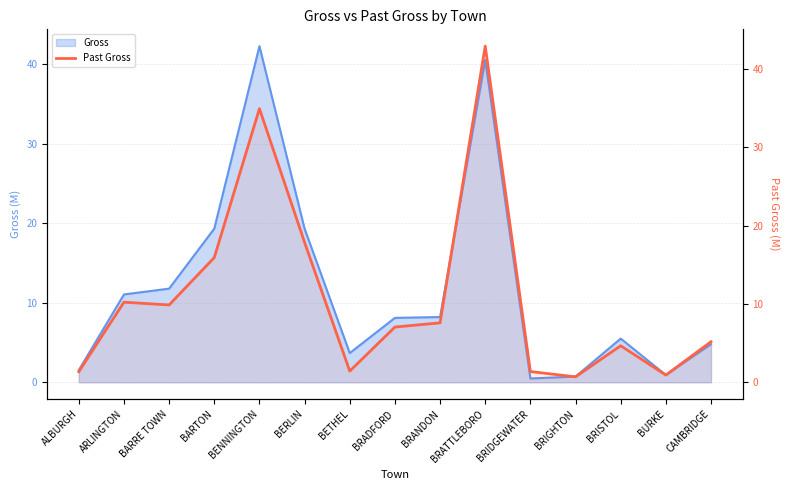

The chart shows a value of 17.4 at BARRE TOWN. True or false?

False